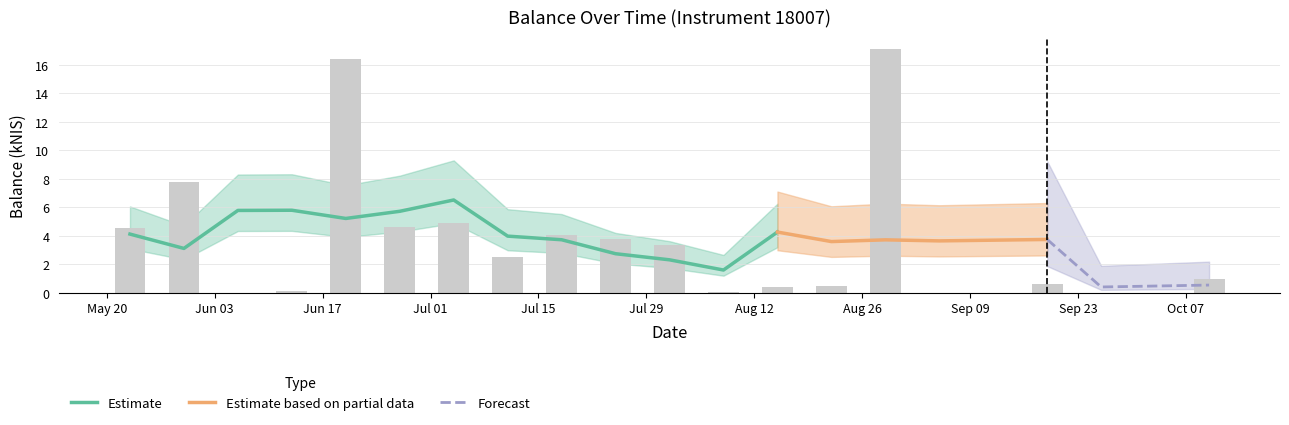

Which has a higher value, May 20 or Aug 12?

May 20